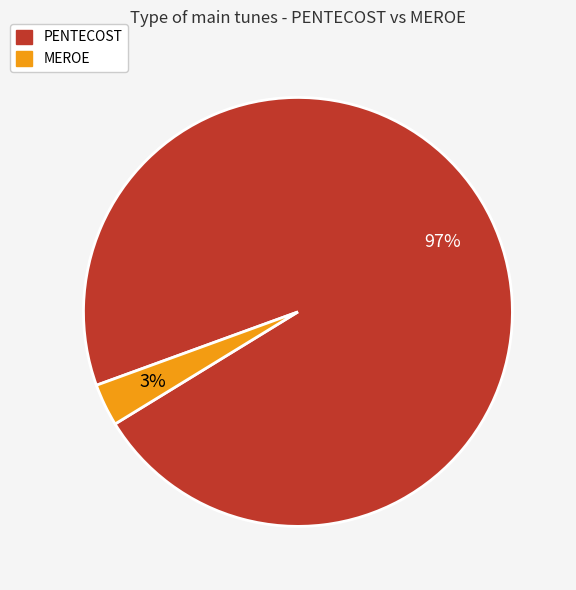

Is there a majority slice in this chart?

Yes